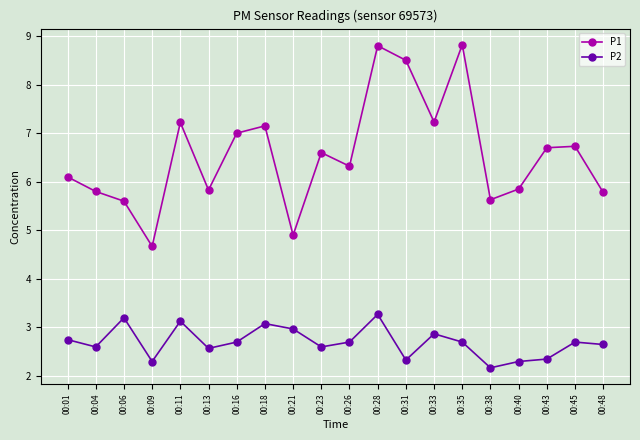

What is the sum of all P1 values?

131.2